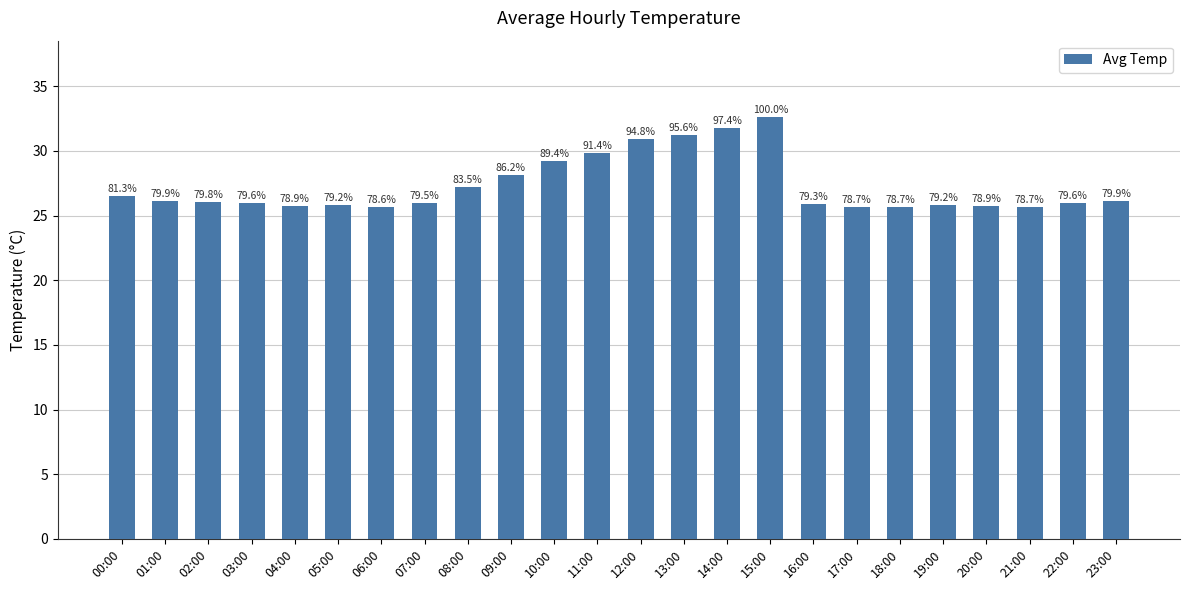

List the labels in order of value, largest first.

15:00, 14:00, 13:00, 12:00, 11:00, 10:00, 09:00, 08:00, 00:00, 01:00, 23:00, 02:00, 03:00, 22:00, 07:00, 16:00, 05:00, 19:00, 04:00, 20:00, 17:00, 18:00, 21:00, 06:00